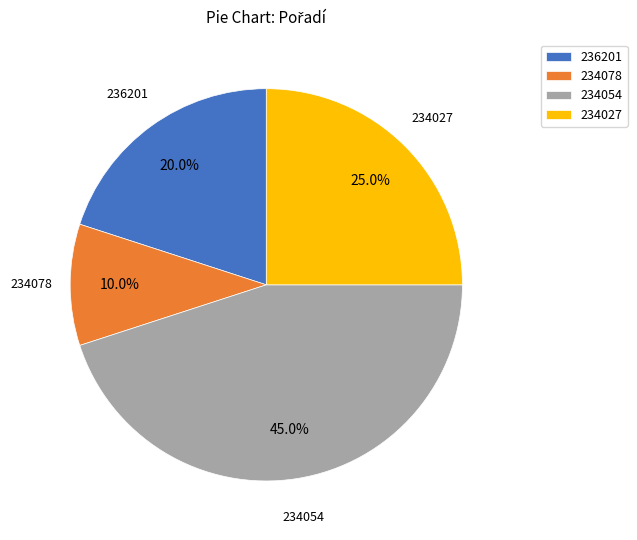

What percentage do 236201 and 234027 together represent?

45.0%